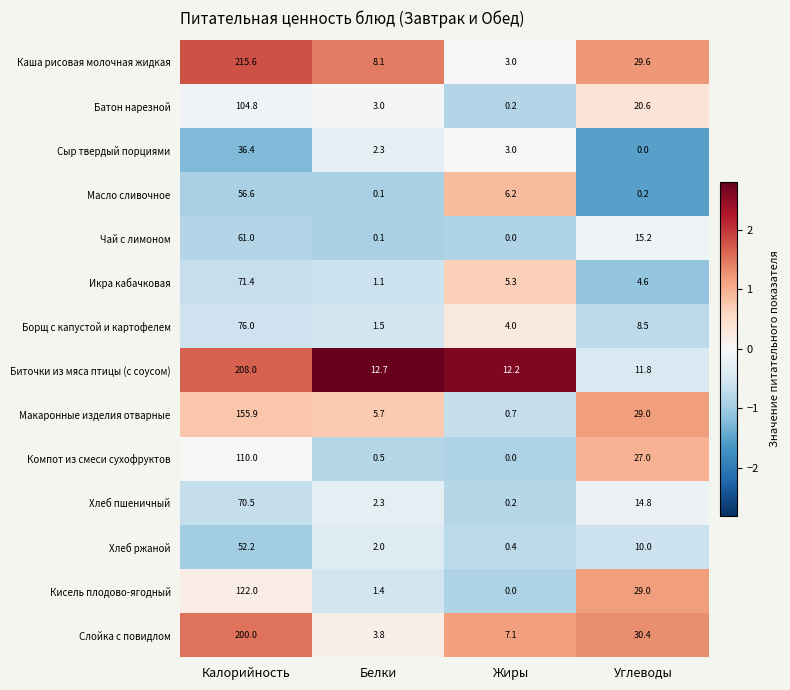

How many series are shown in this chart?

14